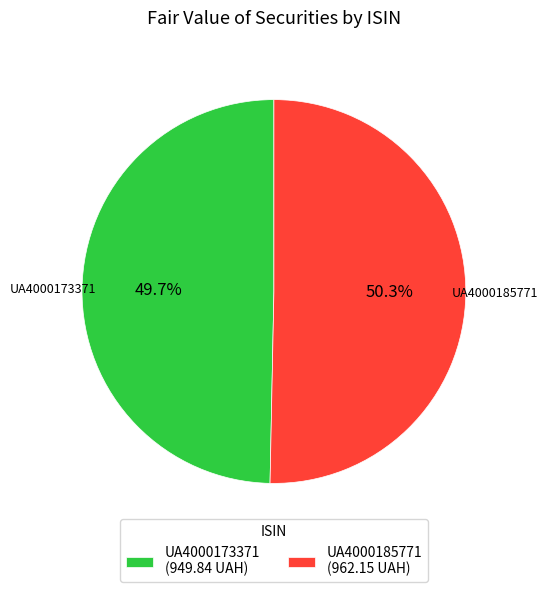

Rank the categories by value from highest to lowest.

UA4000185771, UA4000173371